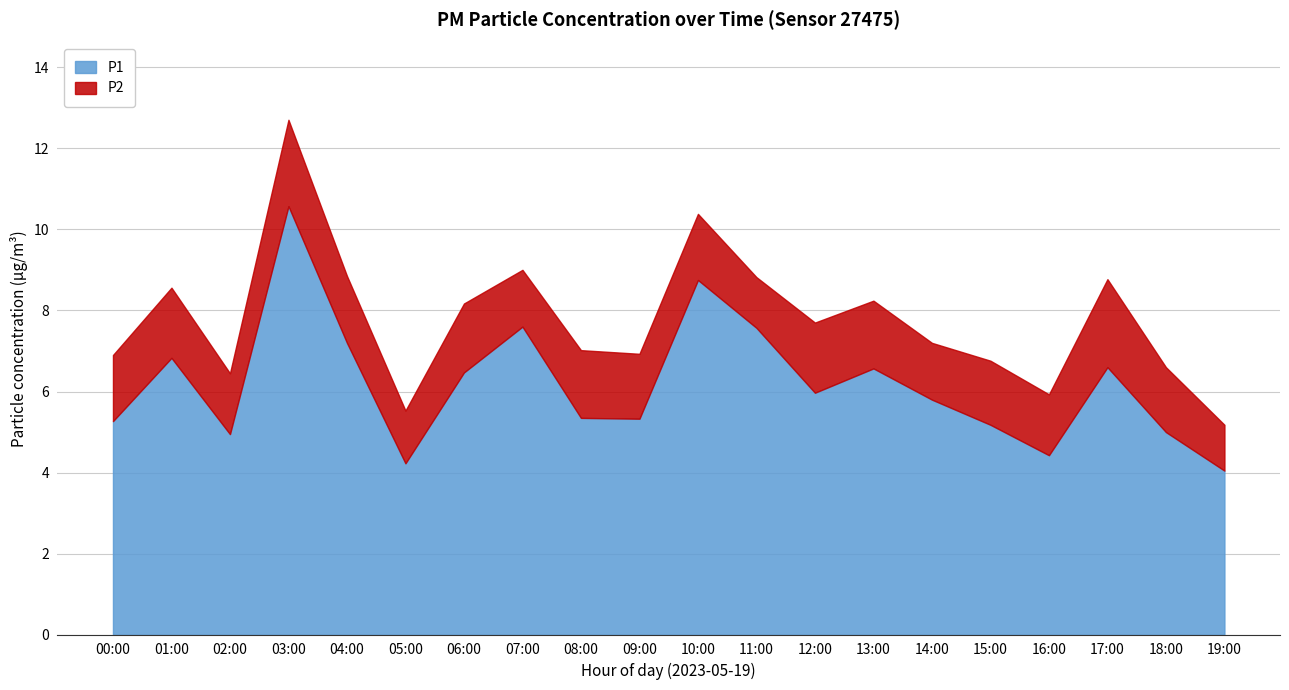

What is the maximum value shown in the chart?

10.6